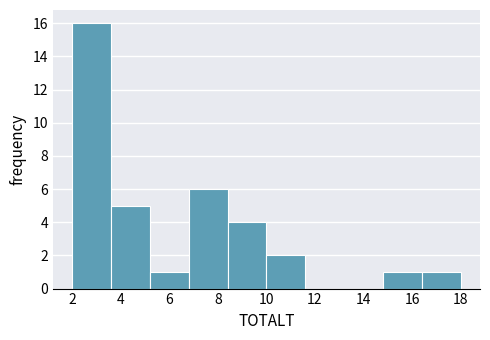

Reading left to right, transcribe this chart: for each bar, give the range it covers on the x-axis and its height. The values are not printed on the chart, so give them approximately, as read against the axis.

2.0 to 3.6: 16
3.6 to 5.2: 5
5.2 to 6.8: 1
6.8 to 8.4: 6
8.4 to 10.0: 4
10.0 to 11.6: 2
11.6 to 13.2: 0
13.2 to 14.8: 0
14.8 to 16.4: 1
16.4 to 18.0: 1